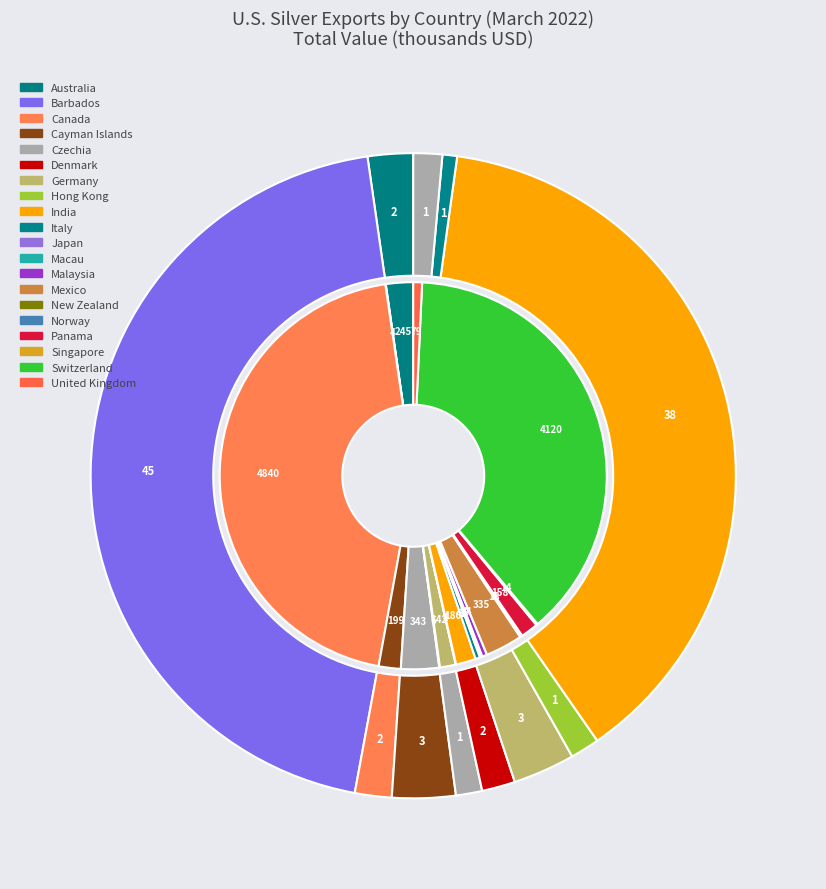

Count the number of slices in the pie.

20